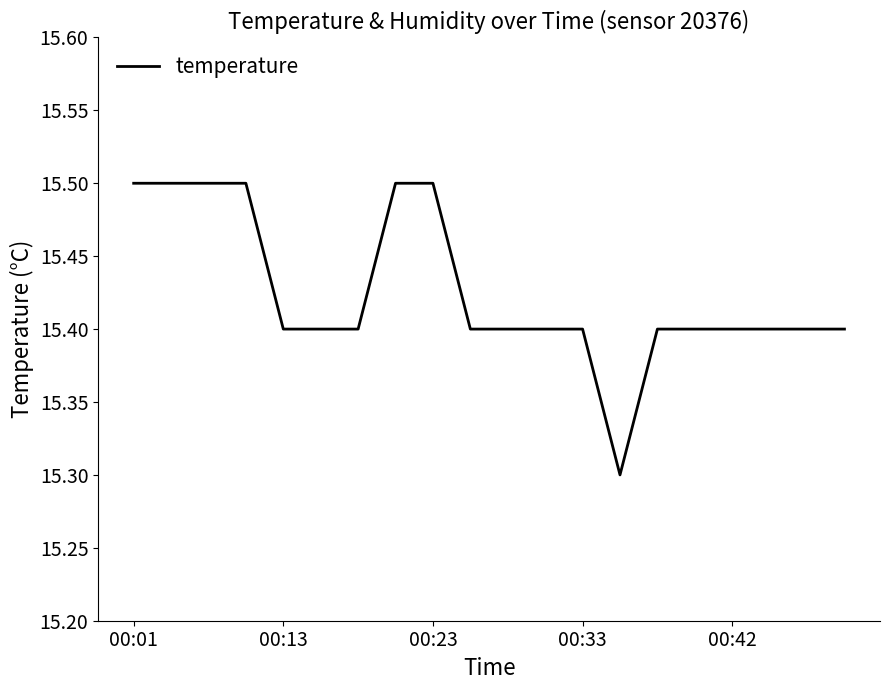

What is the maximum value shown in the chart?

15.5